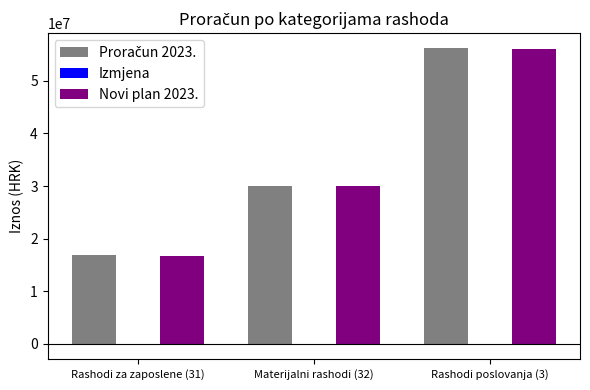

Which category has the highest value across all series?

Rashodi poslovanja (3)